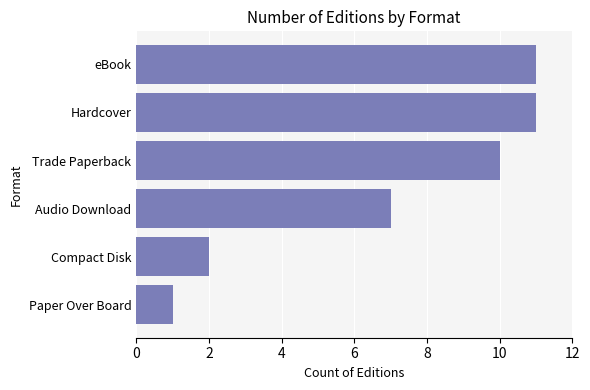

What is the maximum value shown in the chart?

11